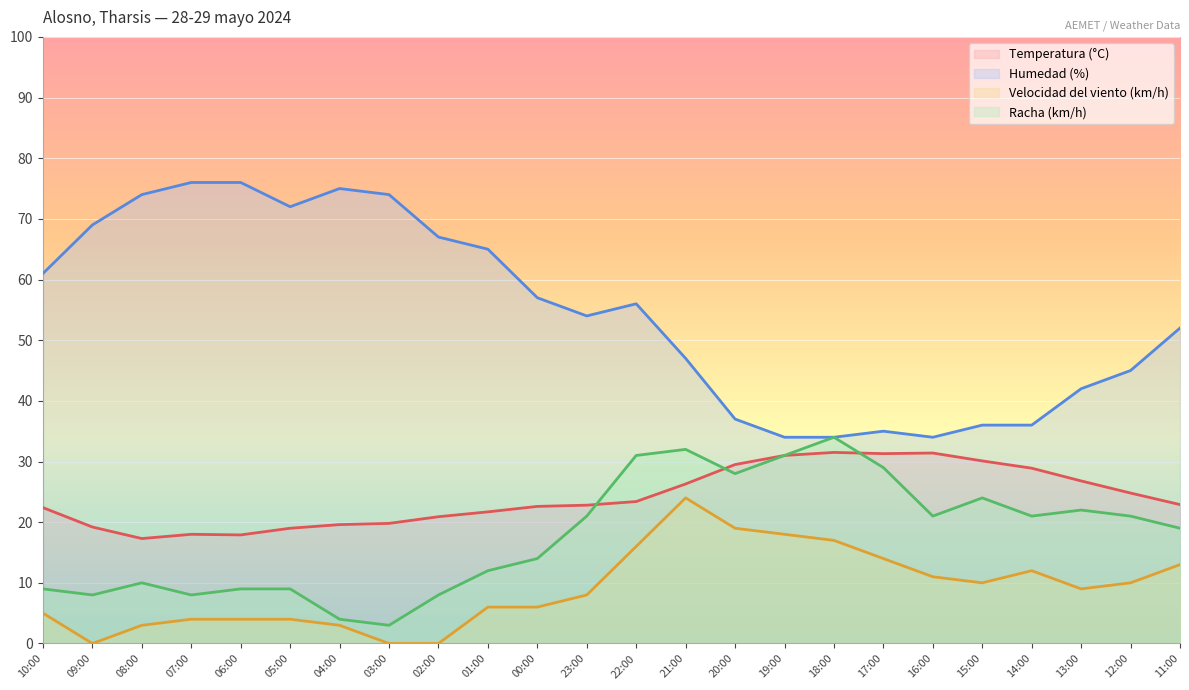

True or false: Temperatura (°C) and Humedad (%) intersect in this chart.

False